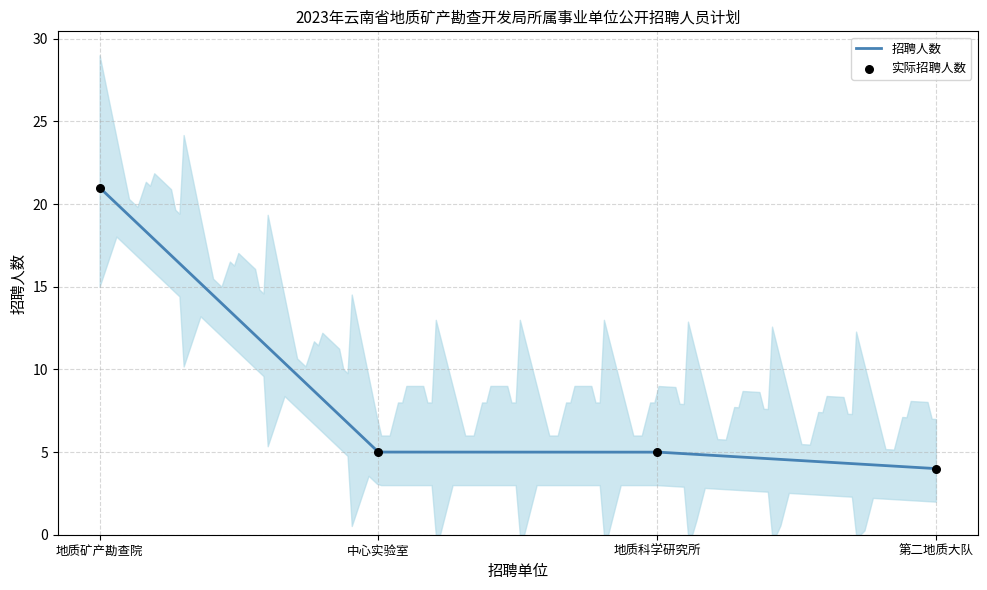

What is the ratio of the value at 地质矿产勘查院 to the value at 中心实验室?

4.2